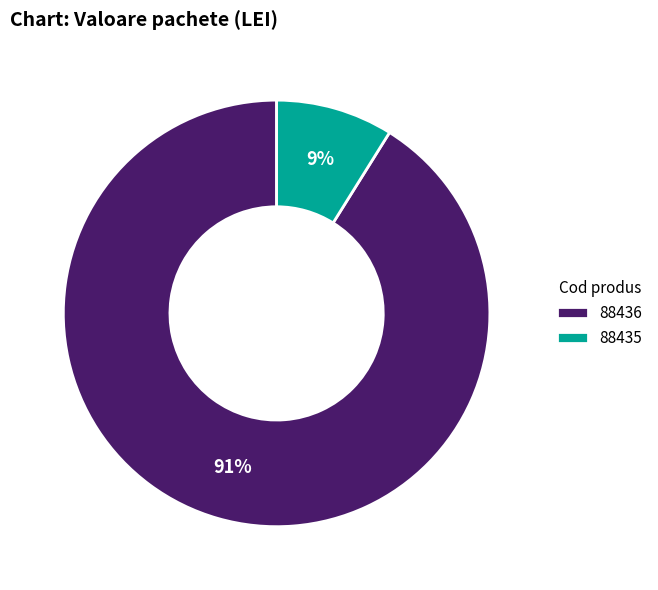

How many segments does this pie chart have?

2